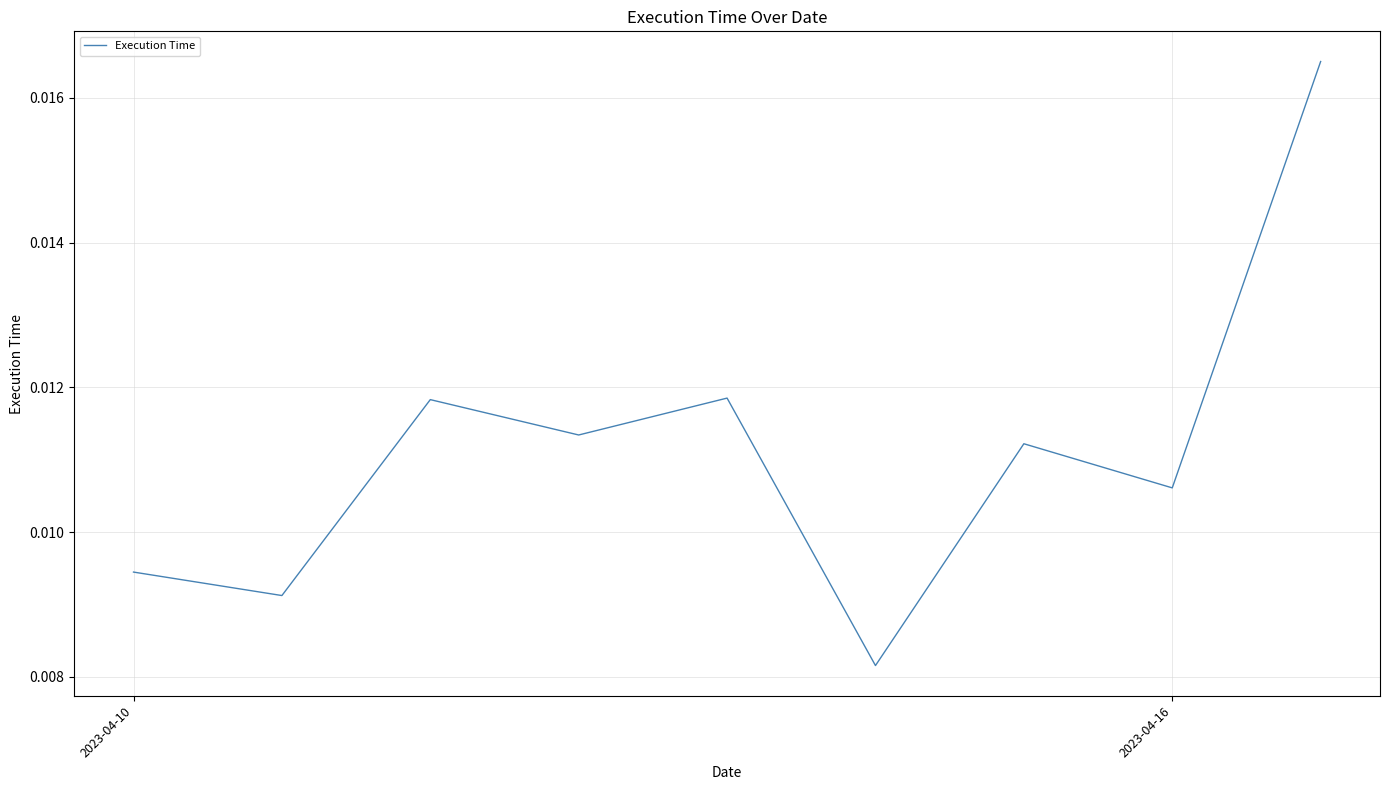

Is this an area chart (filled region under the line)?

No